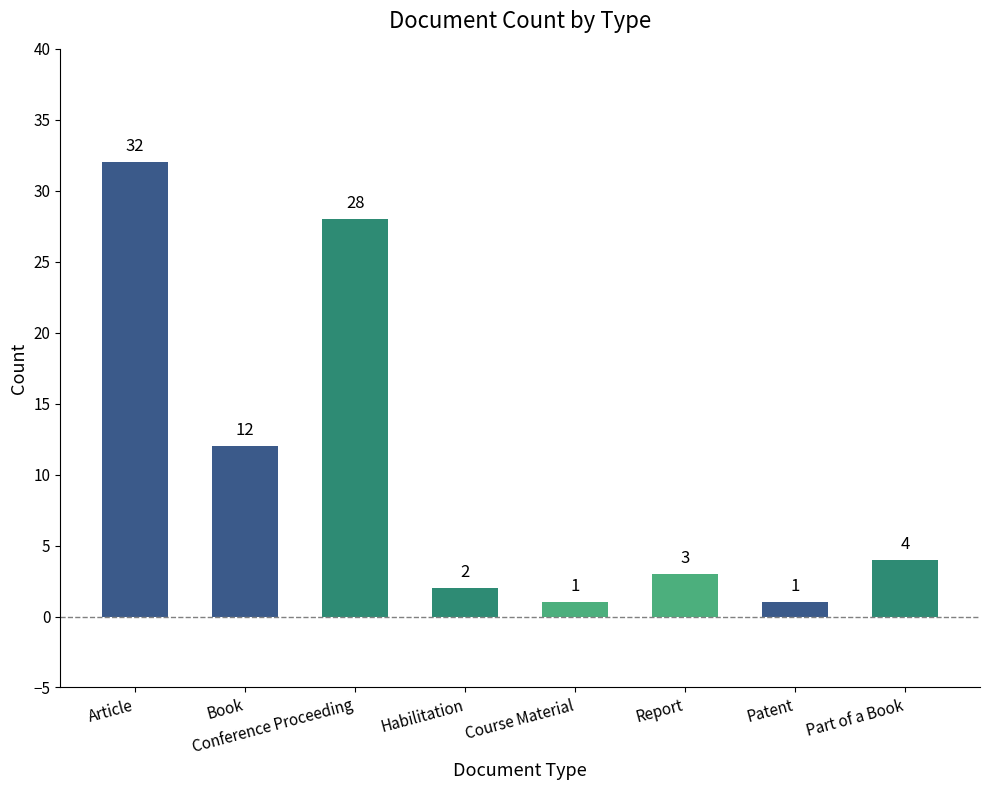

The chart shows a value of 12 at Book. True or false?

True